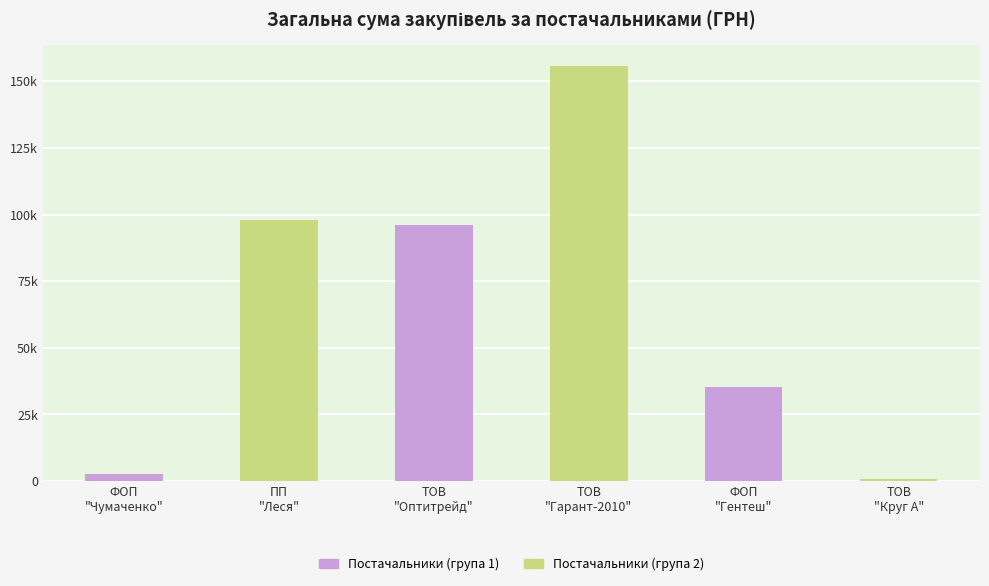

What is the label of the 1st bar from the right?

ФОП
"Гентеш"